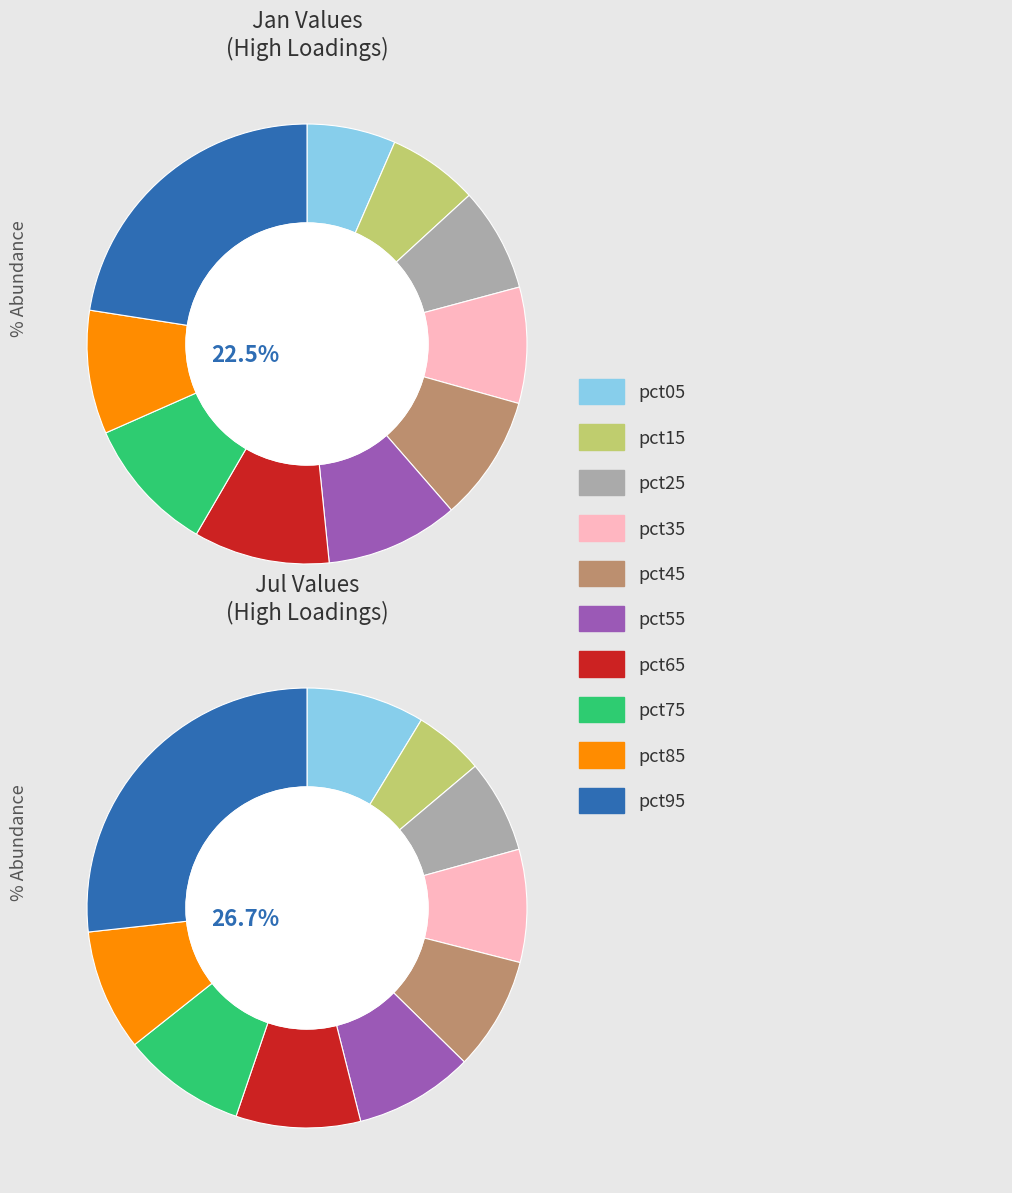

To the nearest percent, what is the combined percentage of 8 and 9?

32%